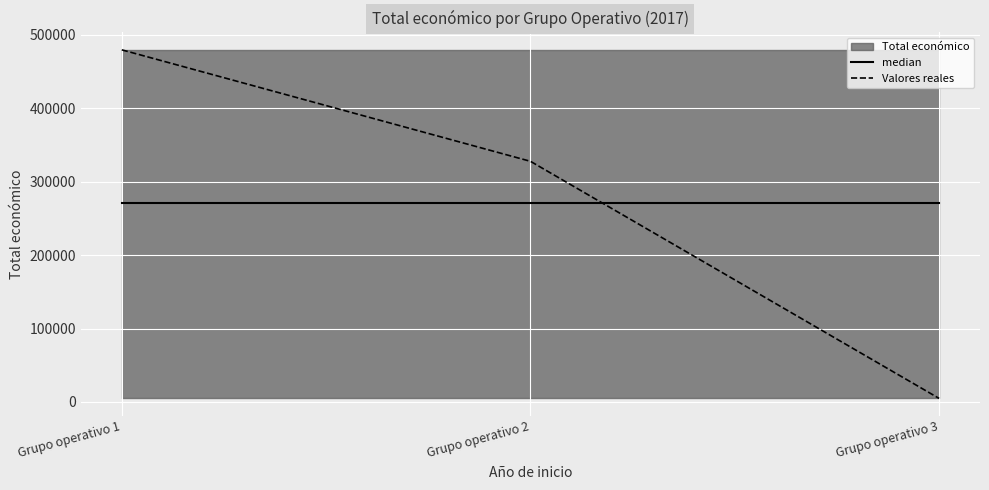

Does the chart display data point markers on the line(s)?

No